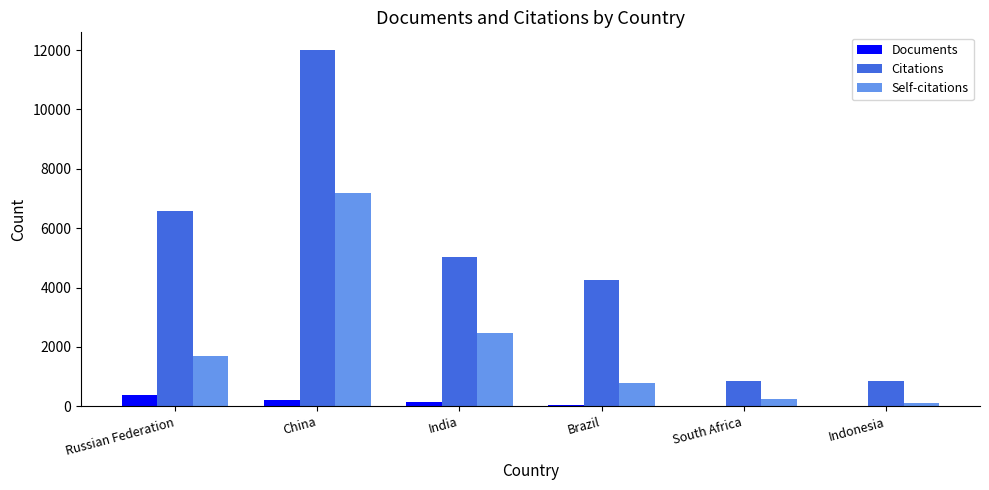

What is the sum of all Self-citations values?

12491